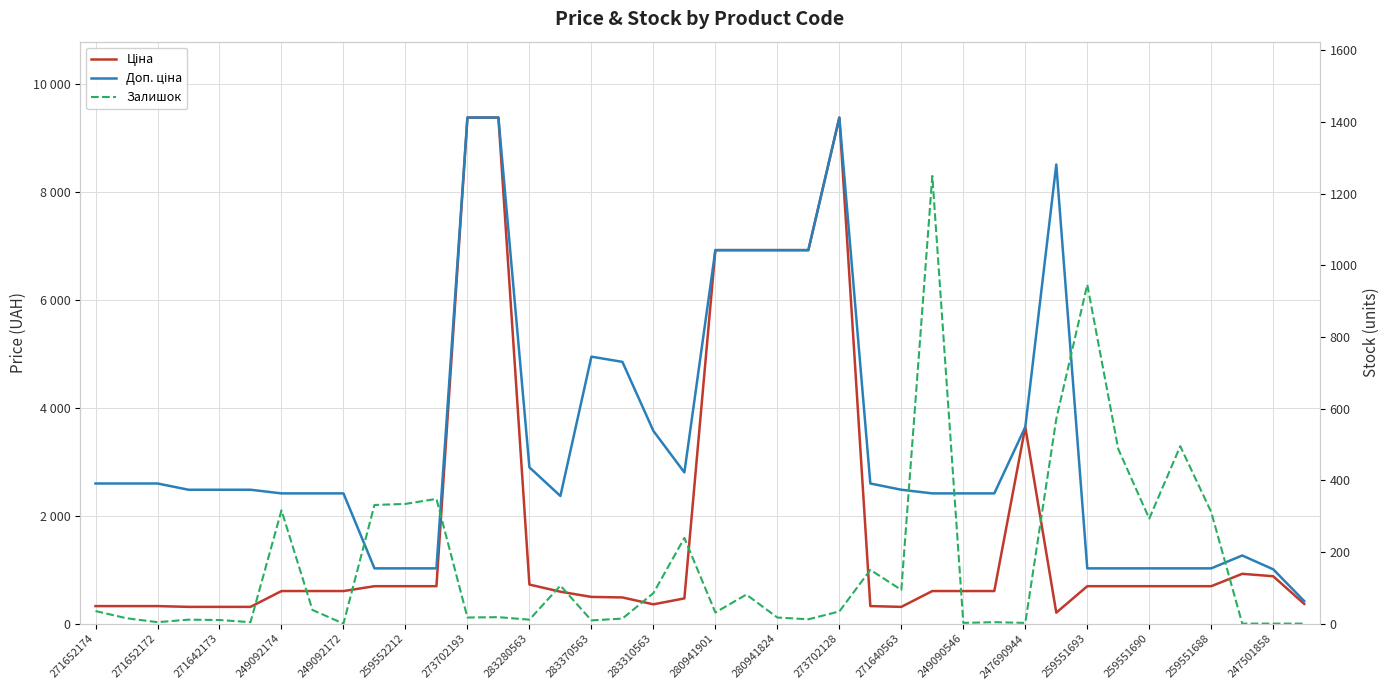

What is the sum of the Залишок values at 39 and 24?

34.0